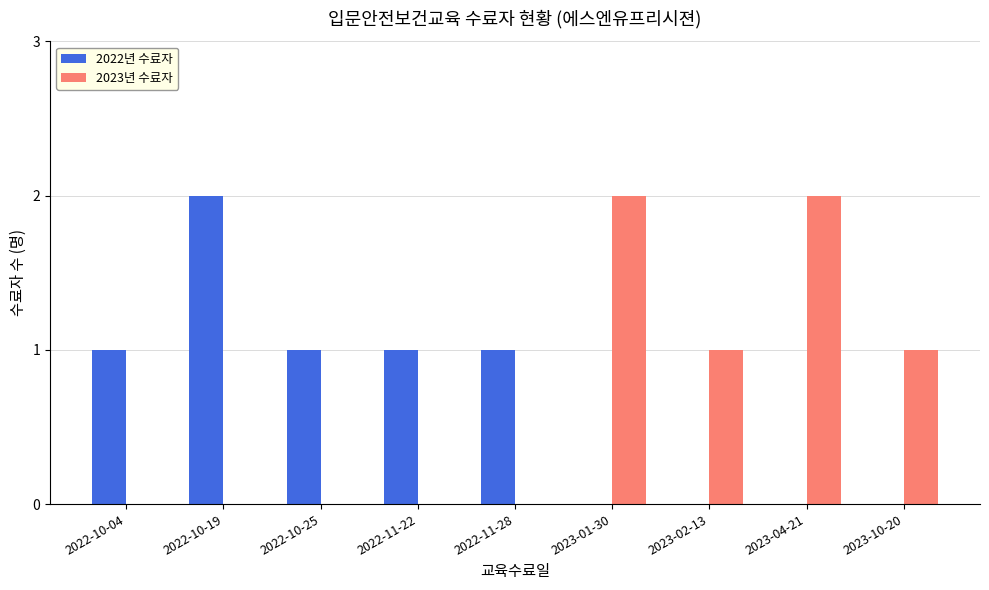

What are all the series names shown in the legend?

2022년 수료자, 2023년 수료자